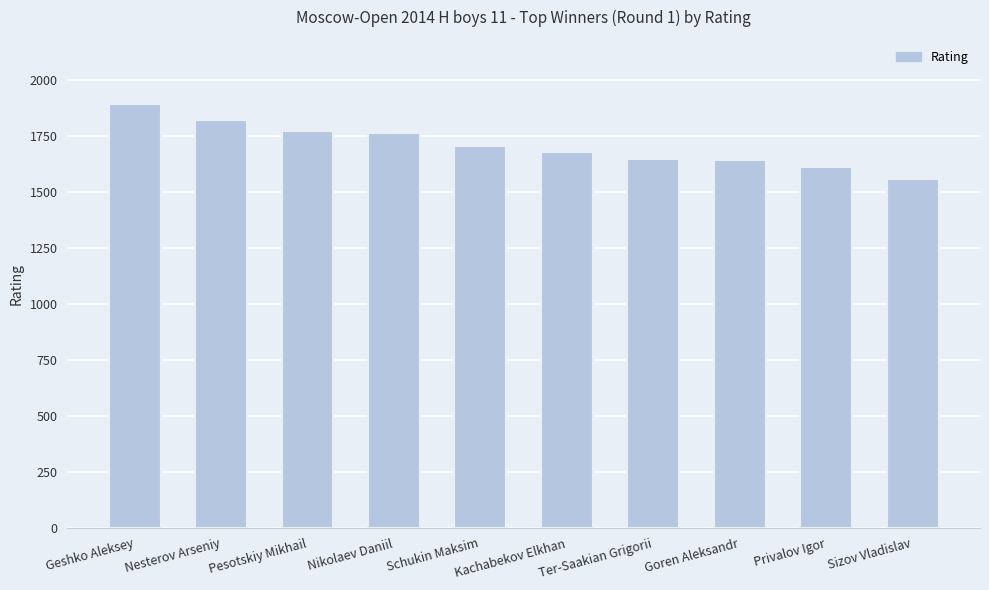

What is the minimum value shown in the chart?

1556